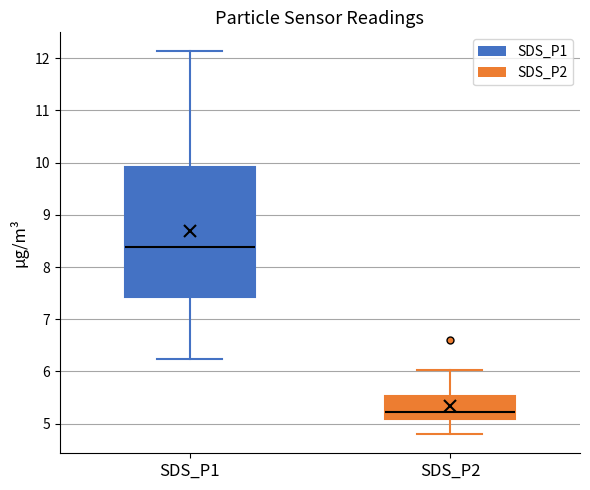

Which box is the tallest, from its lower edge to its upper edge?

SDS_P1